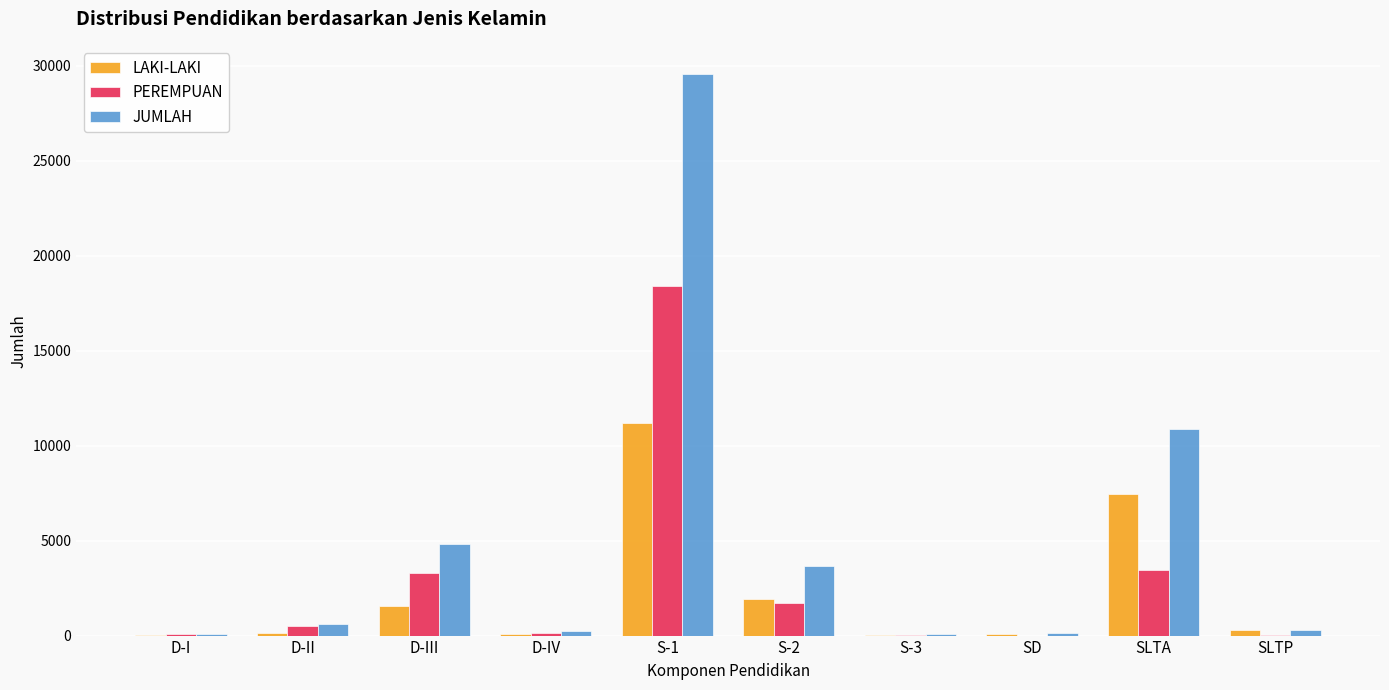

At which label is LAKI-LAKI closest to 5602?

SLTA